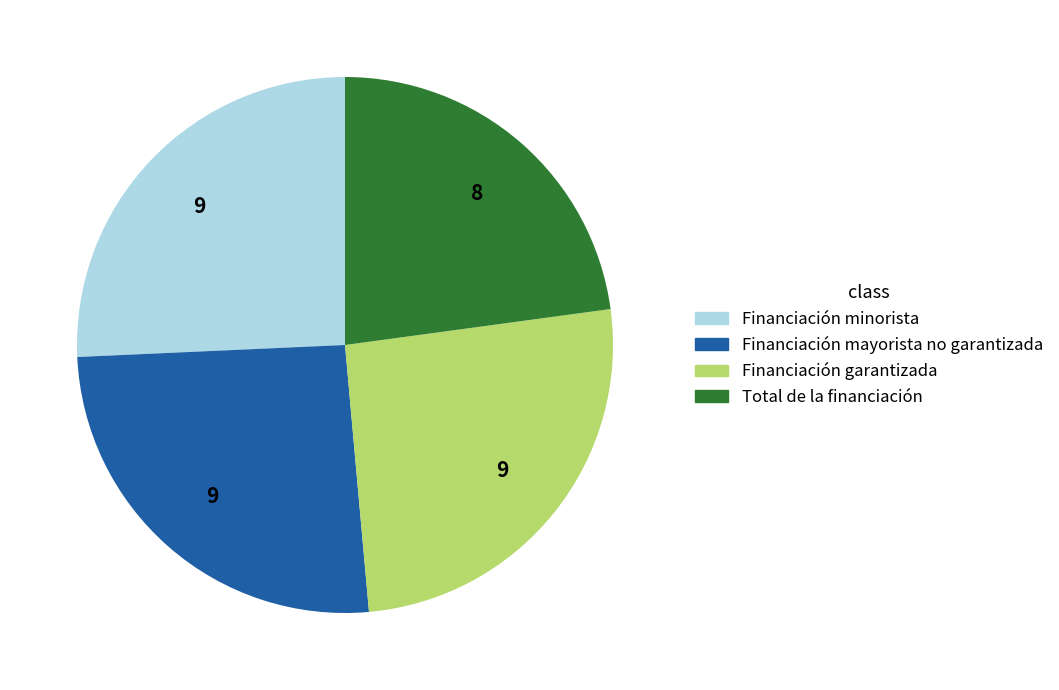

What is the smallest slice in the pie chart?

Total de la financiación